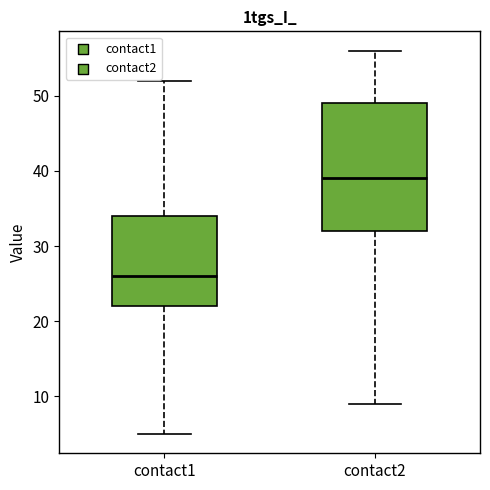

Where is the lower edge of the box for contact1 on the y-axis? The values are not printed on the chart, so give them approximately, as read against the axis.

22